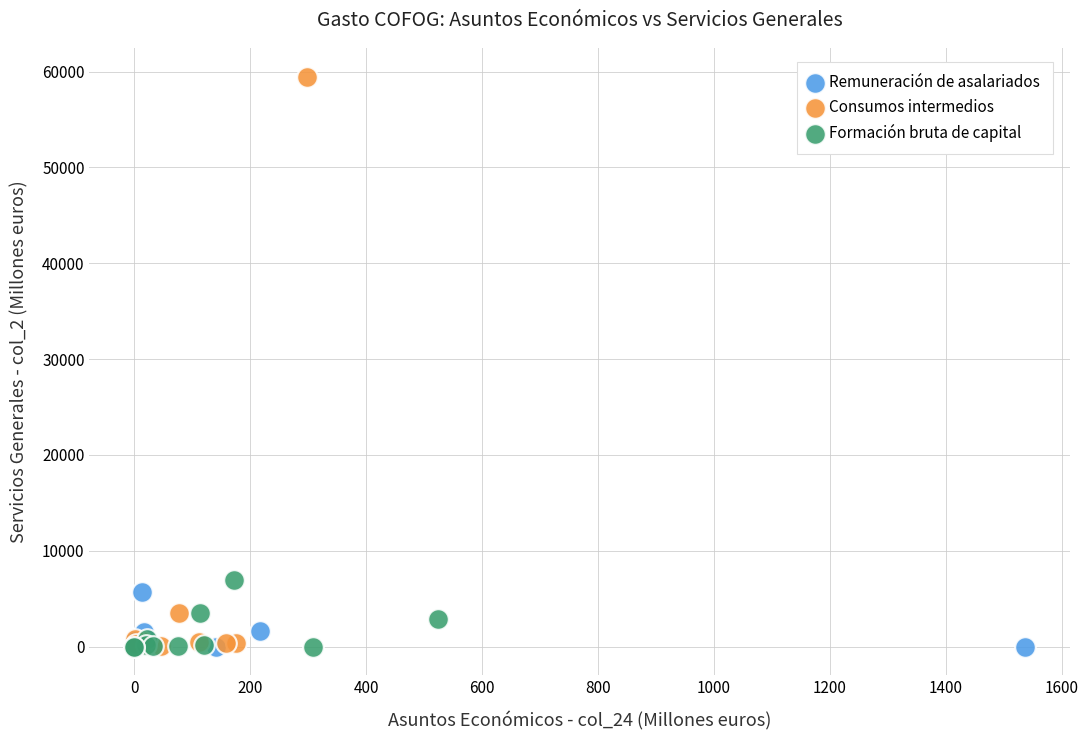

Which series has the widest spread of Y values?

Consumos intermedios